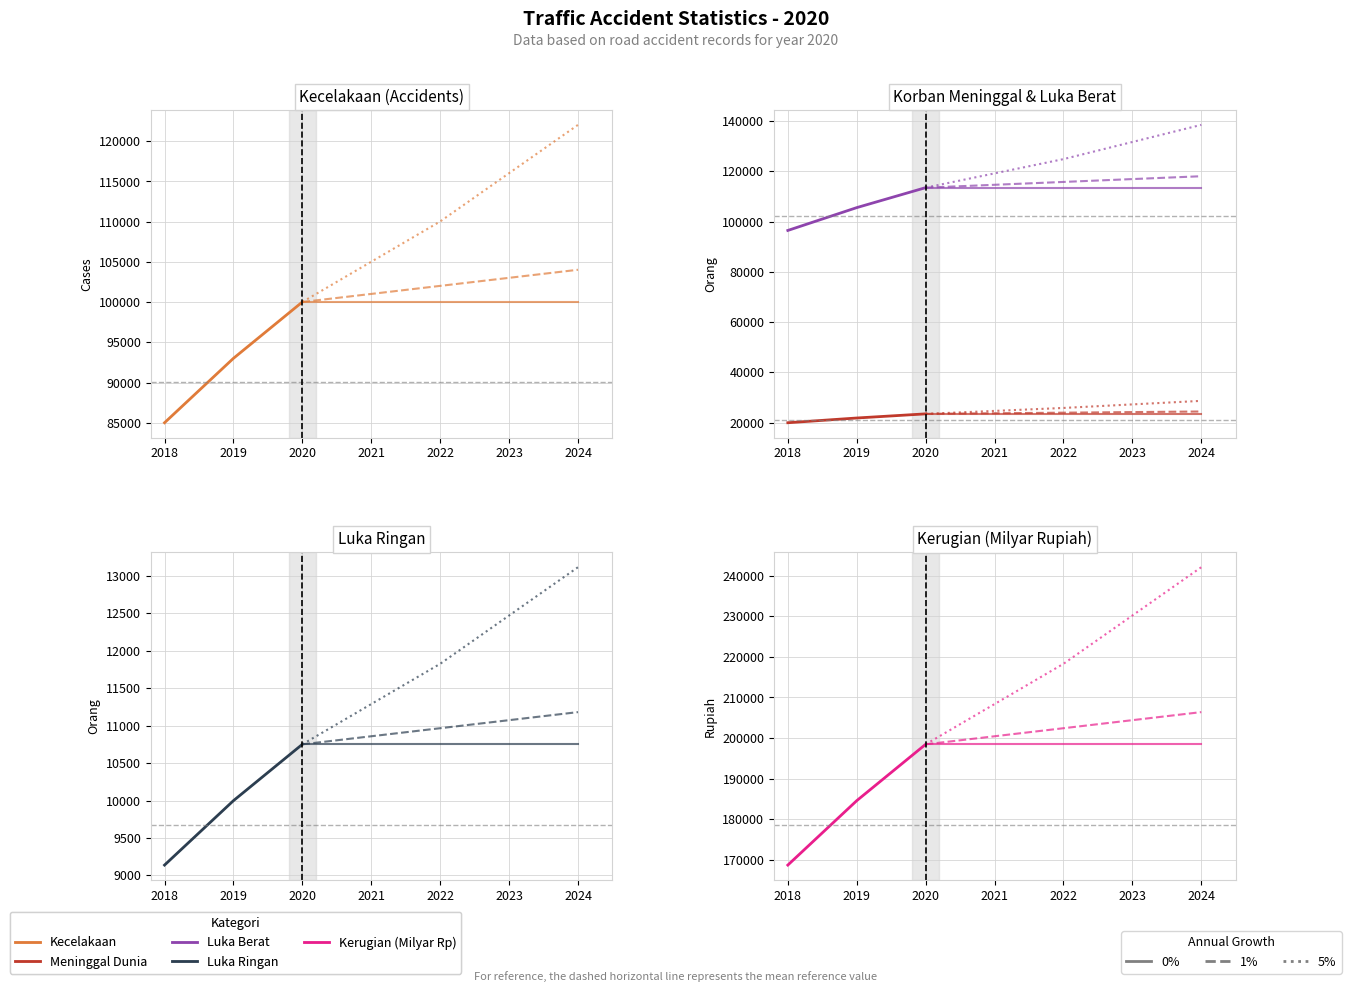

List the labels in order of value, smallest first.

Luka Ringan, Meninggal Dunia, Kecelakaan, Luka Berat, Kerugian (Milyar Rupiah)